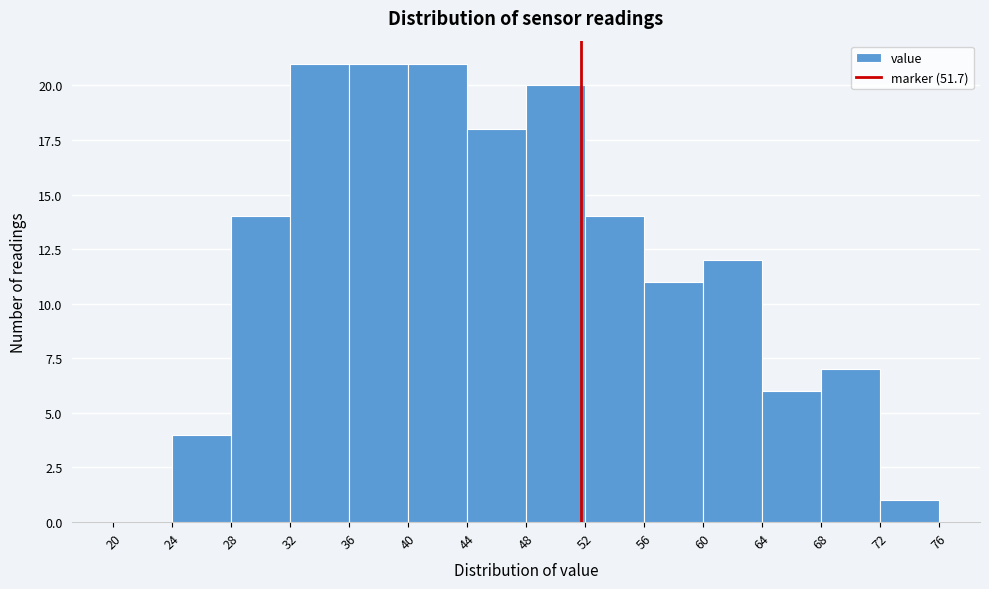

Reading left to right, list every bar in this chart as the range it spans on the x-axis followed by its height. The values are not printed on the chart, so give them approximately, as read against the axis.

20 to 24: 0
24 to 28: 4
28 to 32: 14
32 to 36: 21
36 to 40: 21
40 to 44: 21
44 to 48: 18
48 to 52: 20
52 to 56: 14
56 to 60: 11
60 to 64: 12
64 to 68: 6
68 to 72: 7
72 to 76: 1